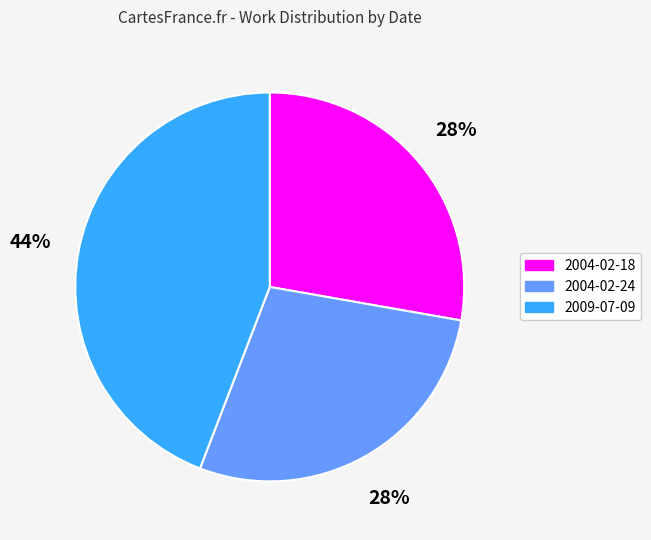

How many segments does this pie chart have?

3